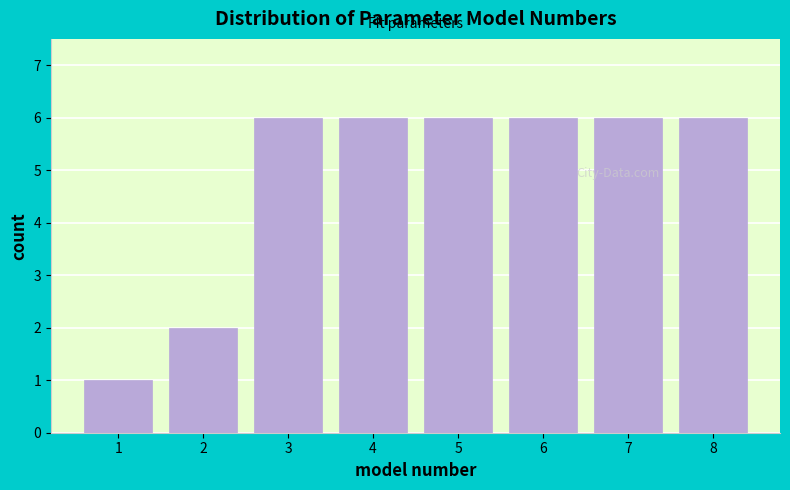

Reading left to right, what are all the values shown in this chart?

1=1	2=2	3=6	4=6	5=6	6=6	7=6	8=6